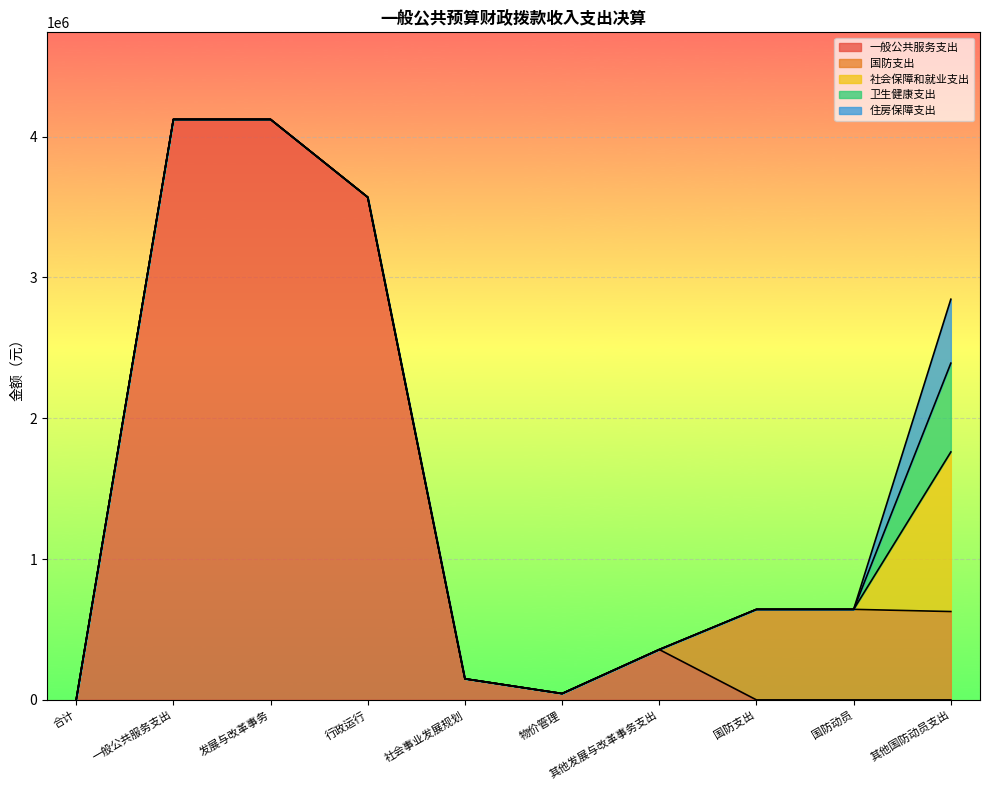

List the labels in order of 社会保障和就业支出 value, smallest first.

合计, 一般公共服务支出, 发展与改革事务, 行政运行, 社会事业发展规划, 物价管理, 其他发展与改革事务支出, 国防支出, 国防动员, 其他国防动员支出